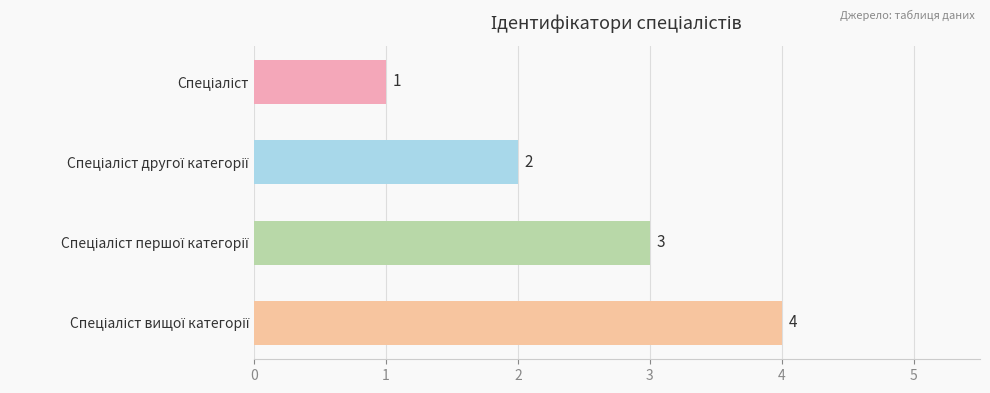

What is the greatest value displayed?

4